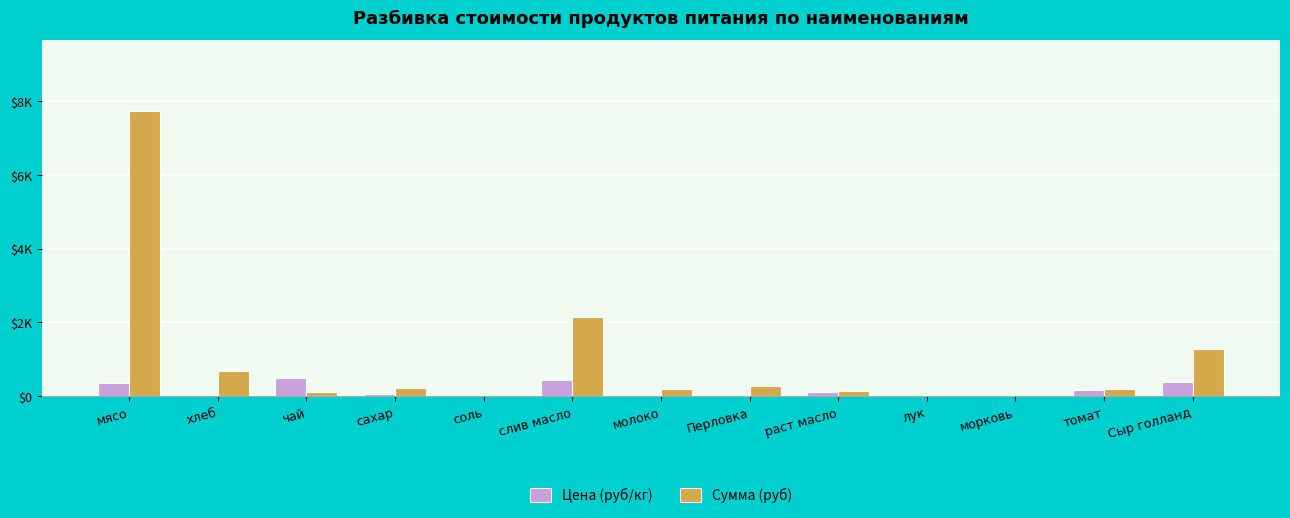

Rank the series at хлеб from lowest to highest value.

Цена (руб/кг), Сумма (руб)